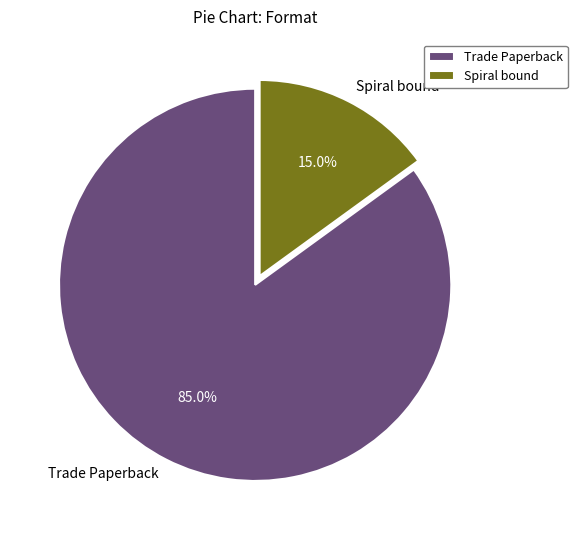

To the nearest percent, what percentage of the pie is Trade Paperback?

85%